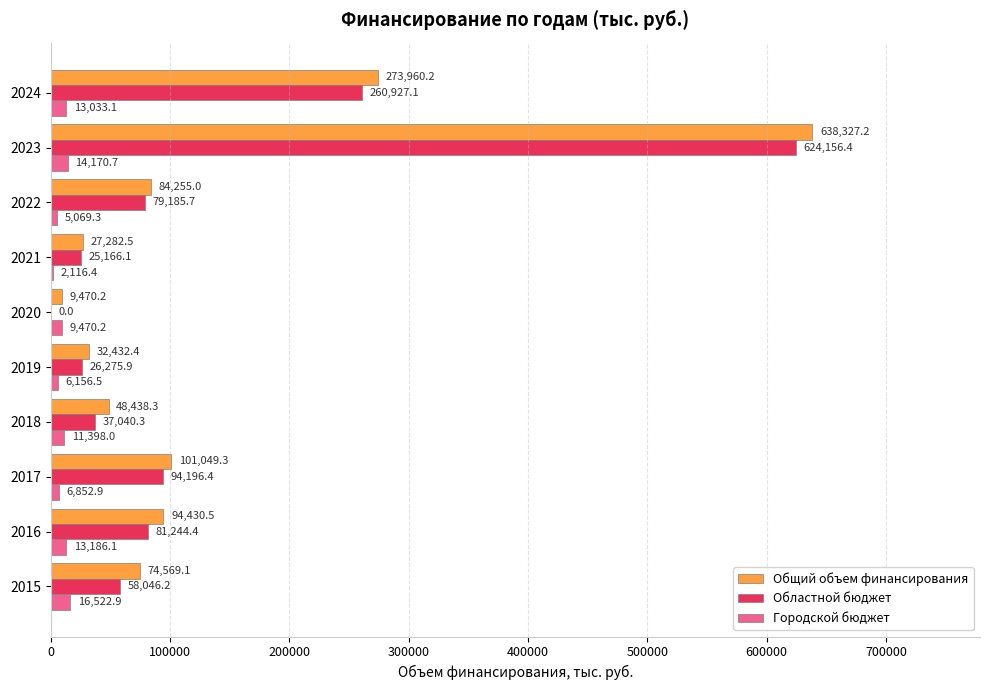

The value of Городской бюджет at 2022 is 5069.3. True or false?

True